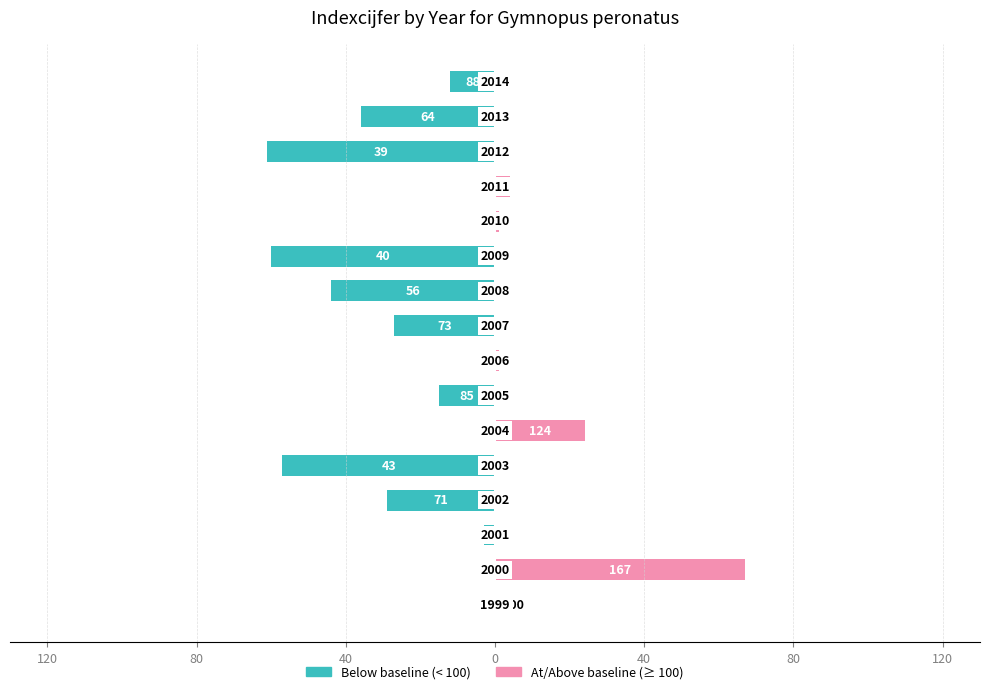

What is the difference between the highest and lowest values at 80?

67